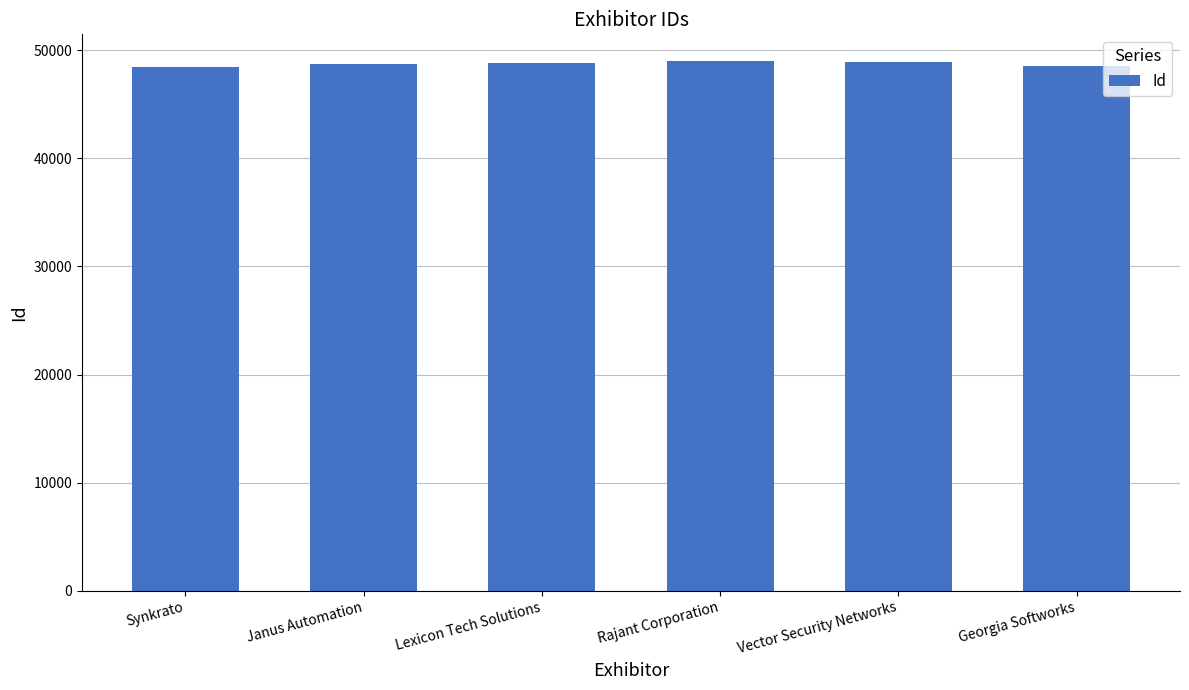

What is the maximum value shown in the chart?

49021